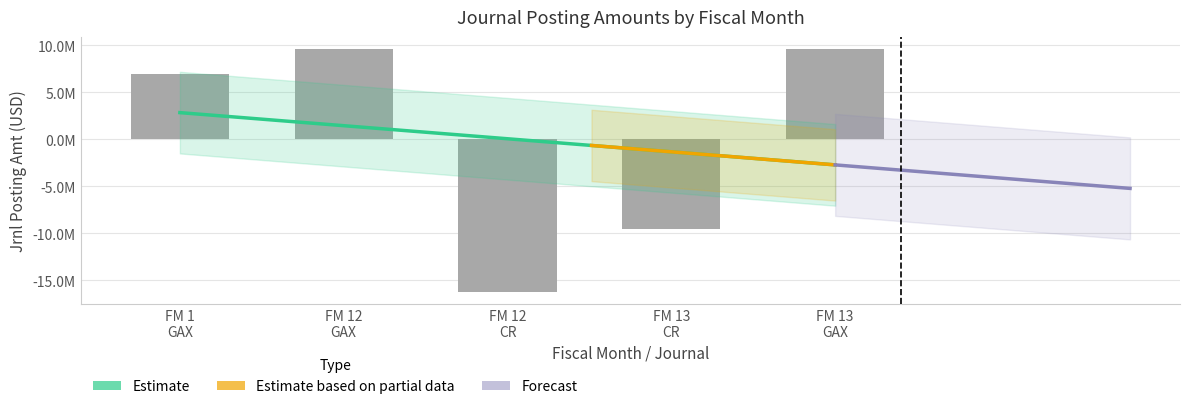

What is the maximum value shown in the chart?

9580061.2